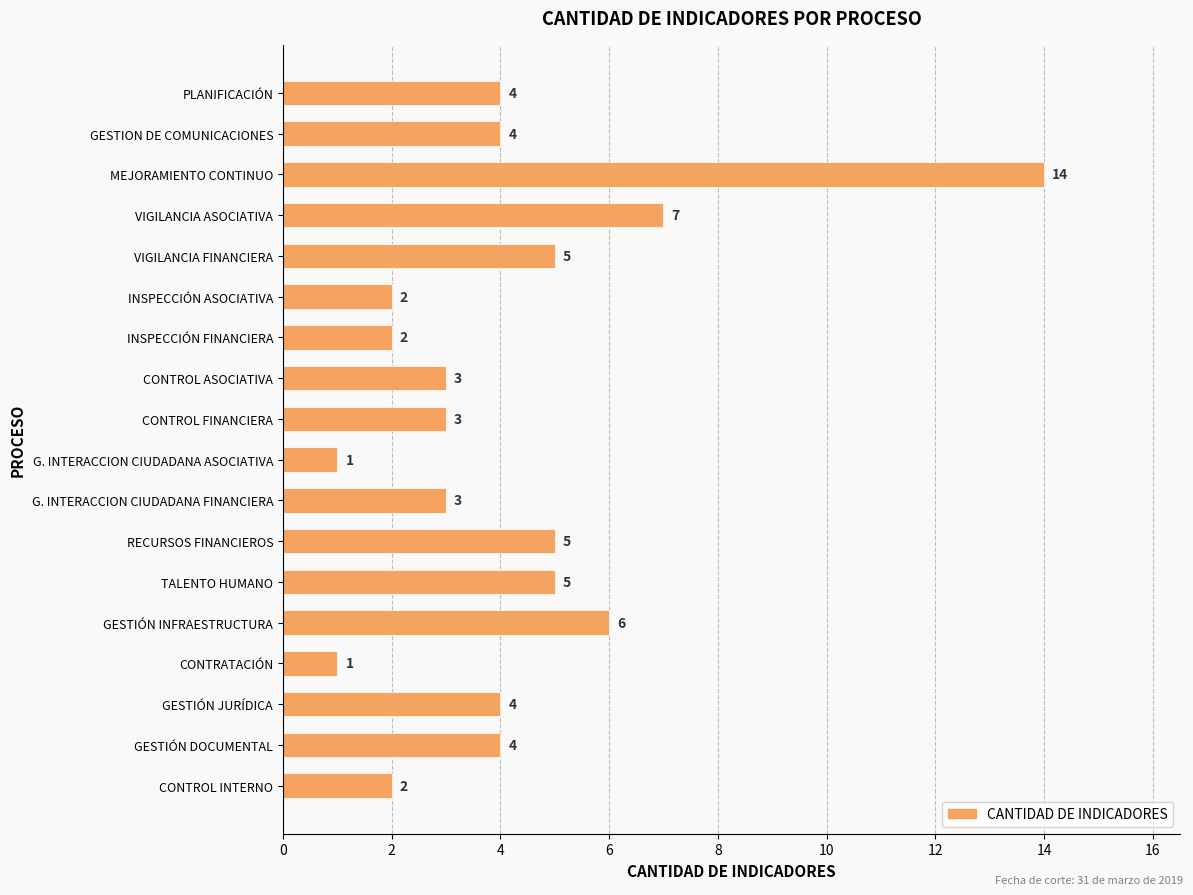

At which category does the chart reach its peak across all series?

MEJORAMIENTO CONTINUO